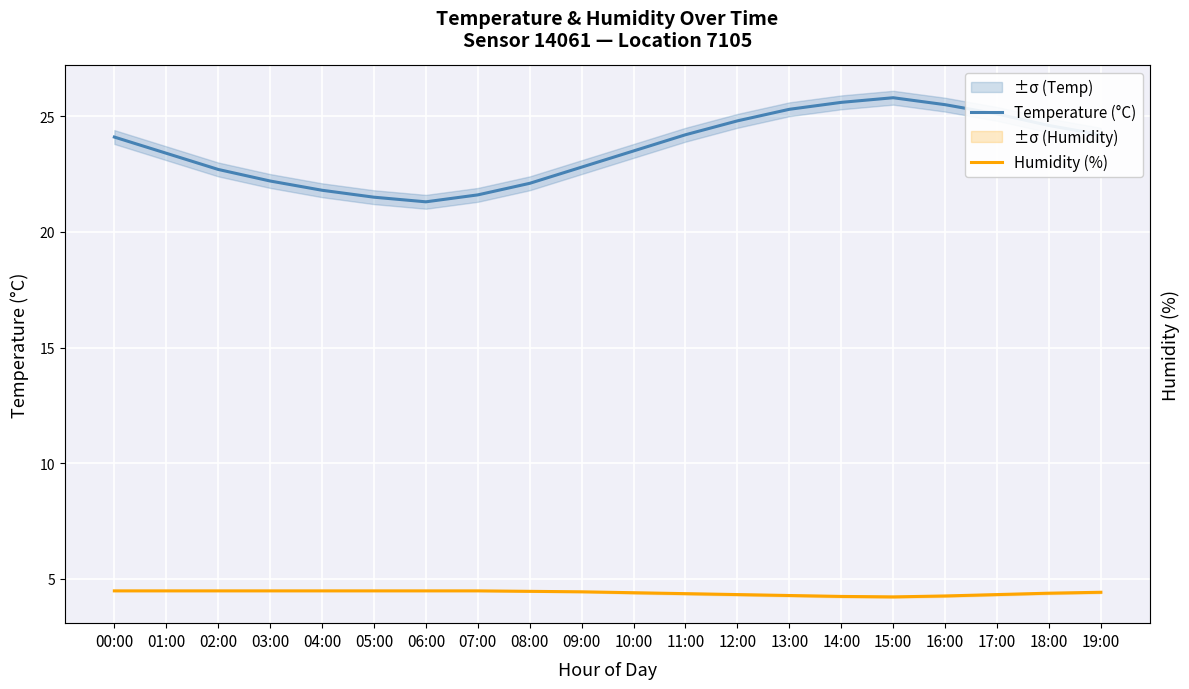

Read the Humidity (%) value at 17:00.

4.3